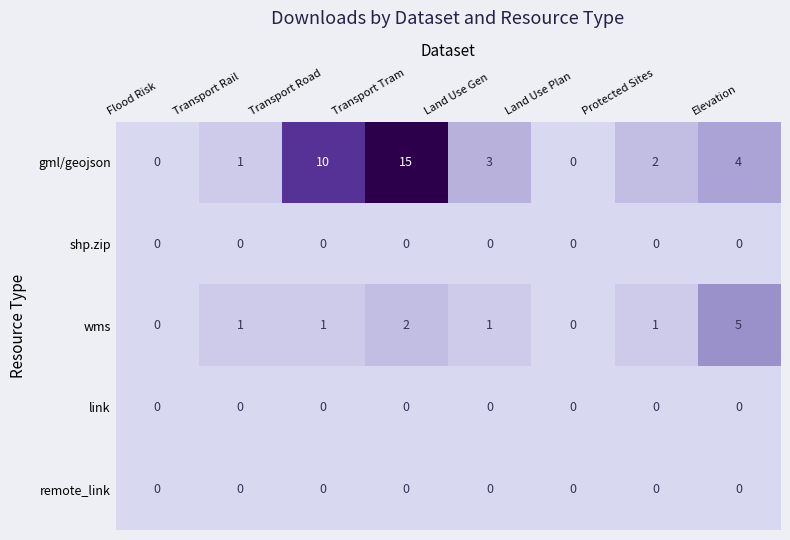

At which category is the sum across all series the highest?

Transport Tram